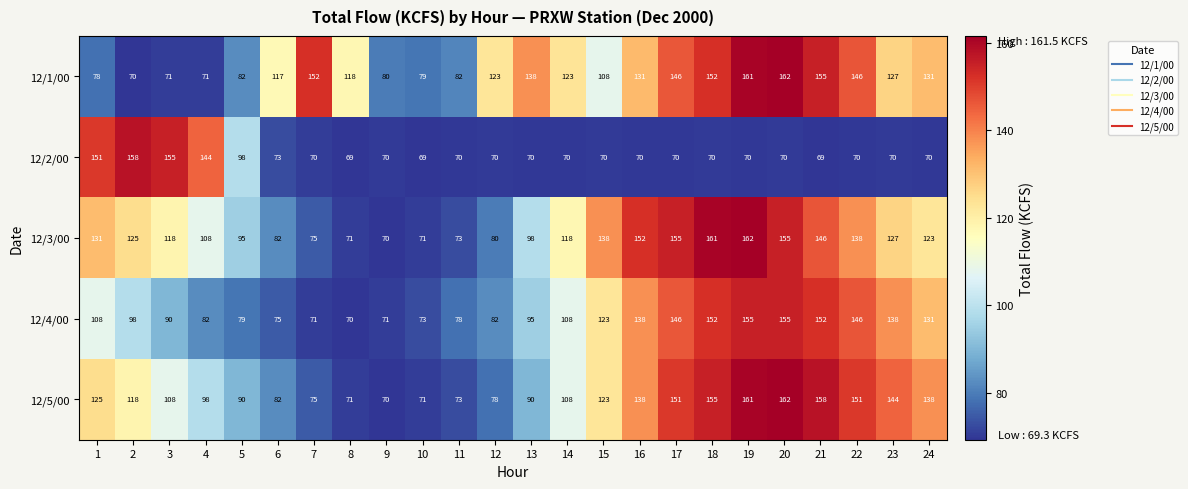

What value does the 12/5/00 series have at 12, to the nearest 5?

80